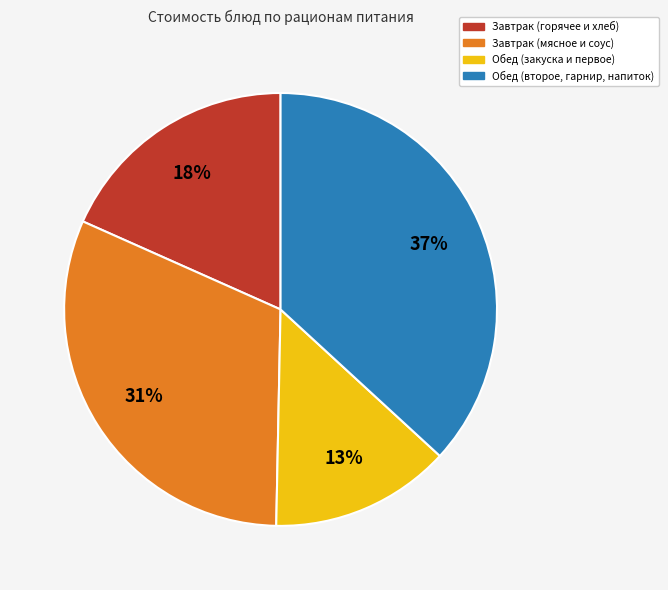

Does any single category account for the majority?

No